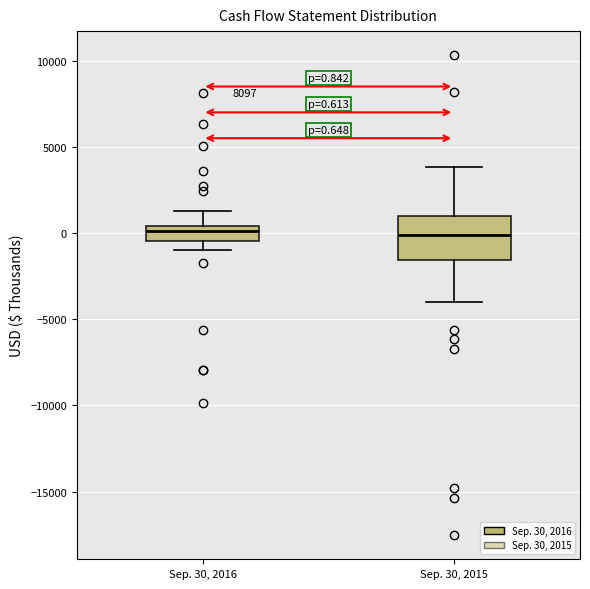

Comparing the boxes themselves (not the whiskers), which one is the tallest?

Sep. 30, 2015